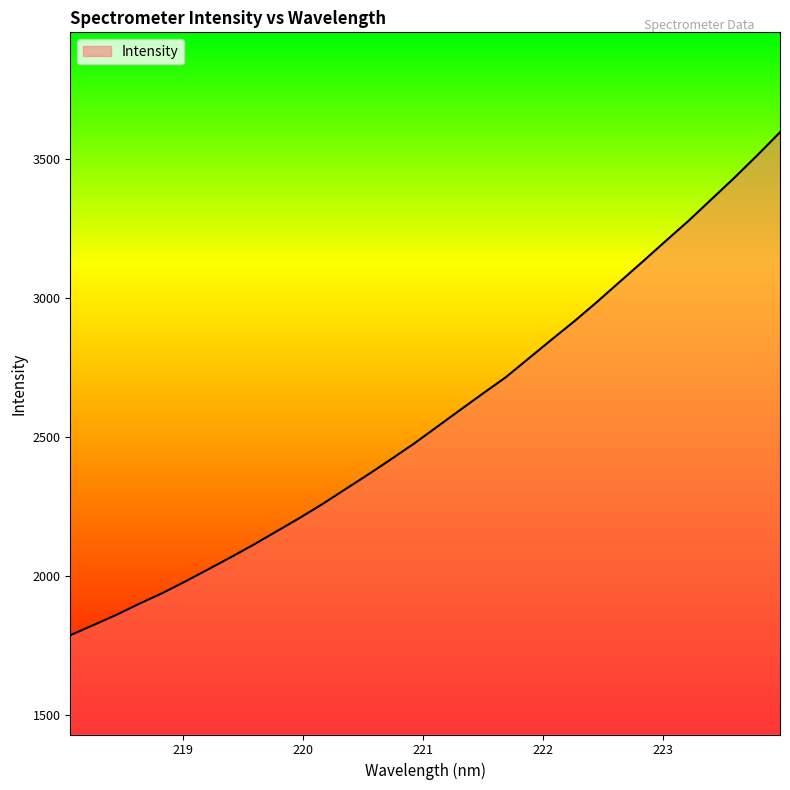

What is the minimum value shown in the chart?

1786.4